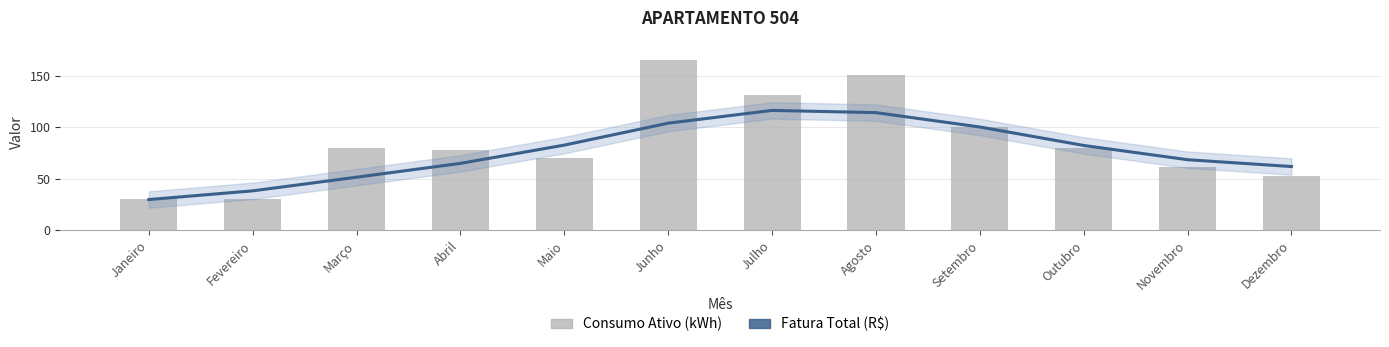

Reading right to left, what are all the values shown in this chart?

Fatura Total (R$): 61.9	68.5	82.3	100.3	114.3	116.4	104.0	82.7	64.9	51.5	38.2	29.8
Consumo Ativo (kWh): 53.0	61.0	80.0	100.0	151.0	131.0	165.0	70.0	78.0	80.0	30.0	30.0